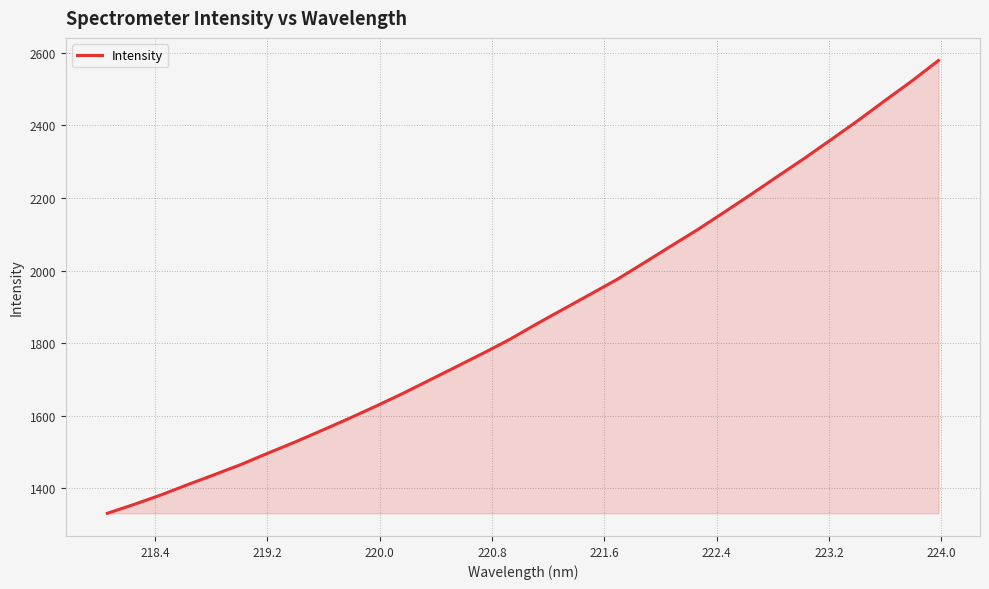

What is the smallest value displayed?

1331.6